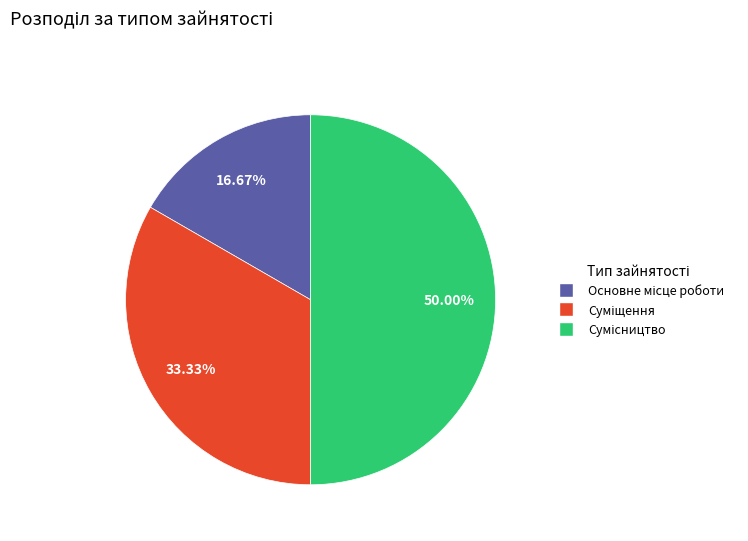

What portion of the pie excludes Сумісництво?

50.0%